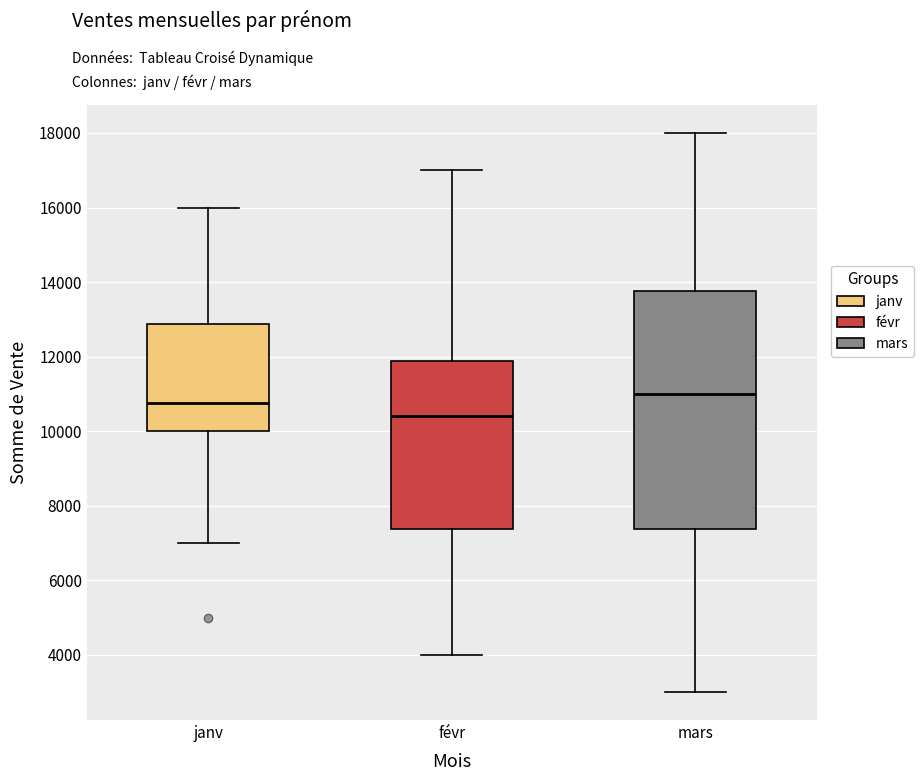

Which box has the lowest median line?

févr